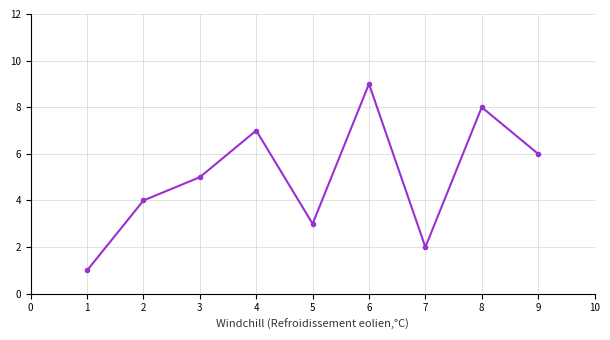

Does the chart display data point markers on the line(s)?

Yes